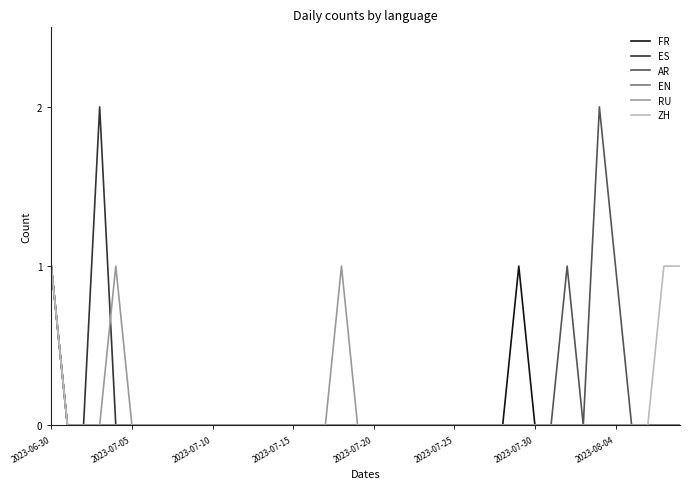

In RU, how many points are higher than both neighbors (excluding endpoints)?

2